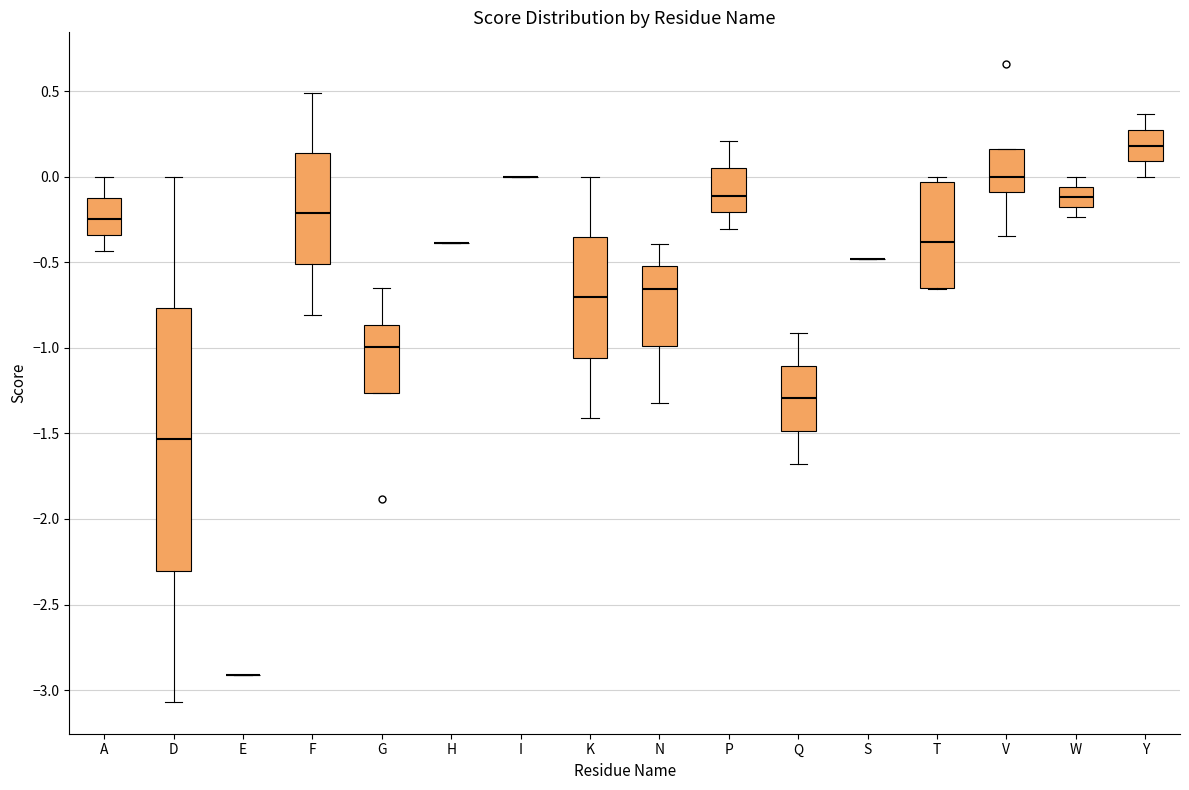

Comparing the boxes themselves (not the whiskers), which one is the tallest?

D